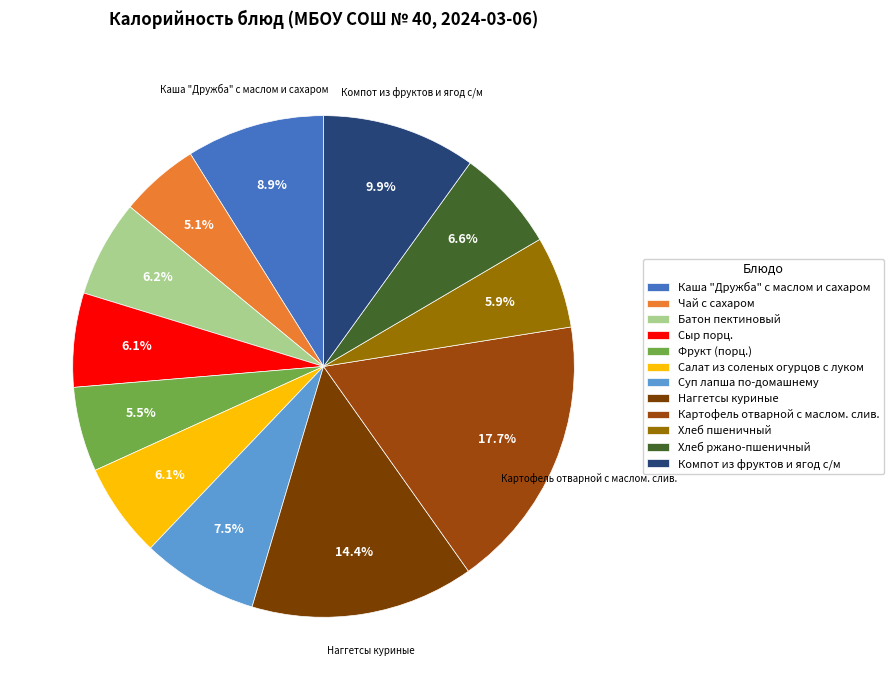

Count the number of slices in the pie.

12